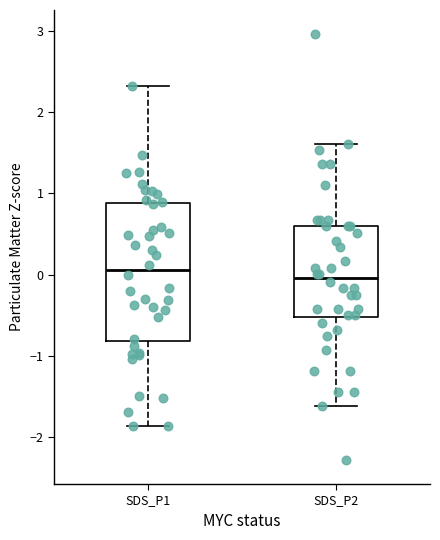

Which box has the highest median line?

SDS_P1